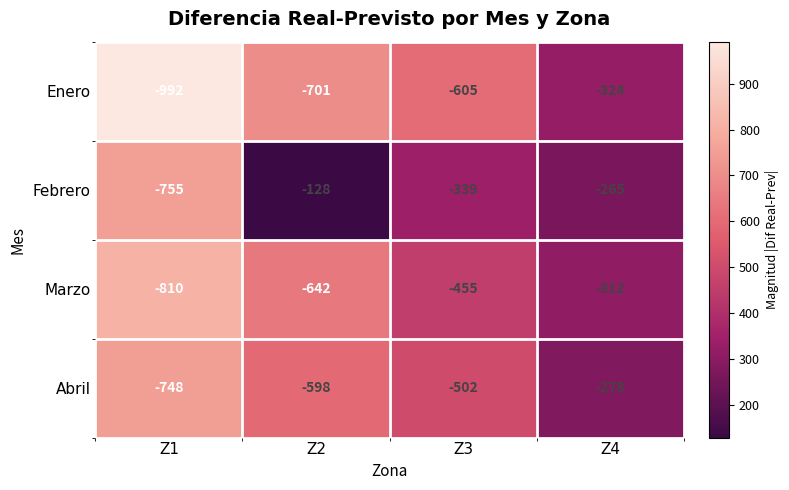

What is the minimum value shown in the chart?

-992